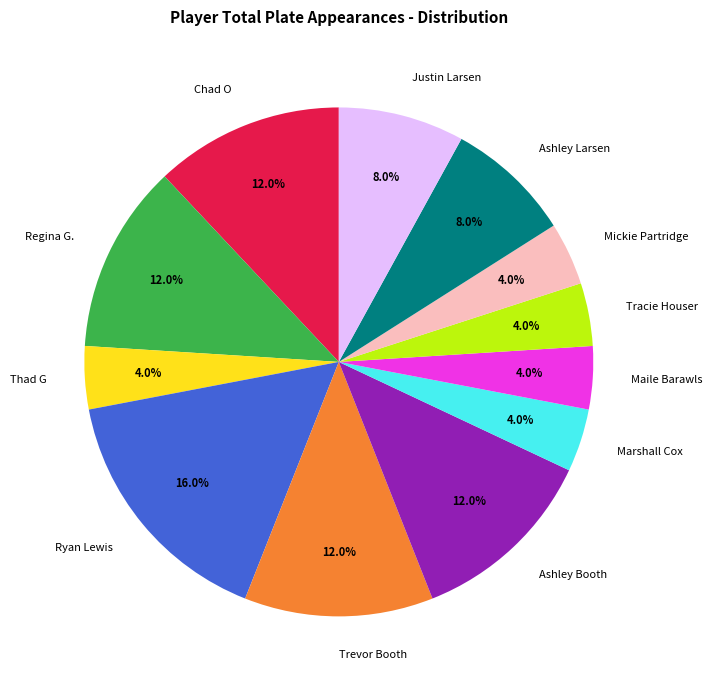

Approximately how many times larger is the value at Maile Barawls compared to Ashley Booth?

0.3